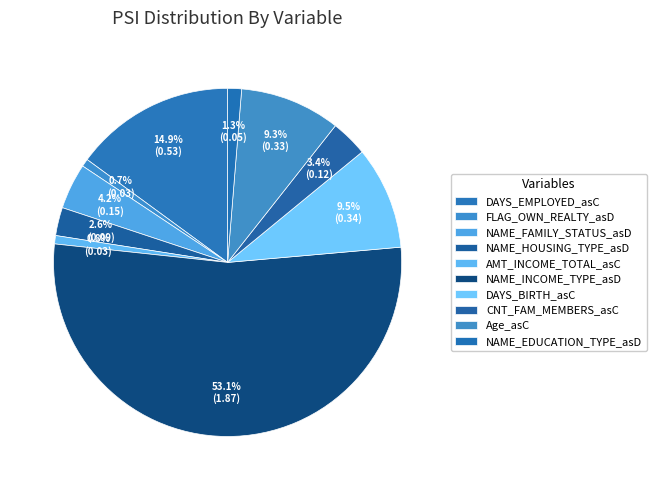

To the nearest percent, what is the average slice percentage?

10%